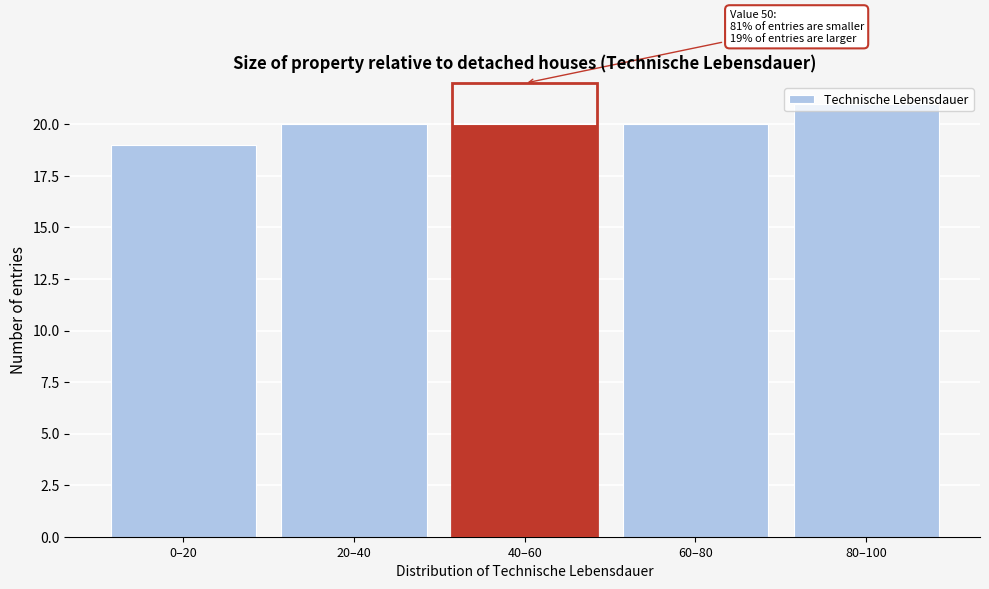

What is the sum of all values?

100